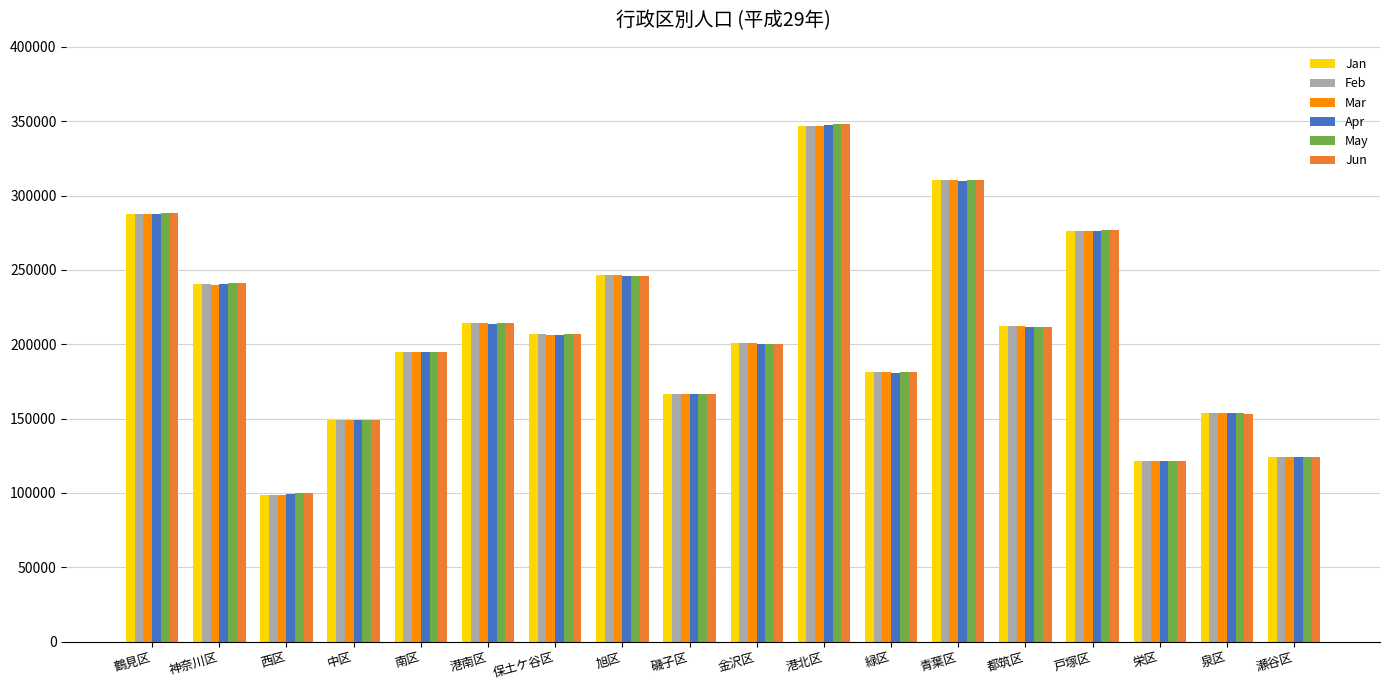

What is the label of the 17th bar from the right?

神奈川区